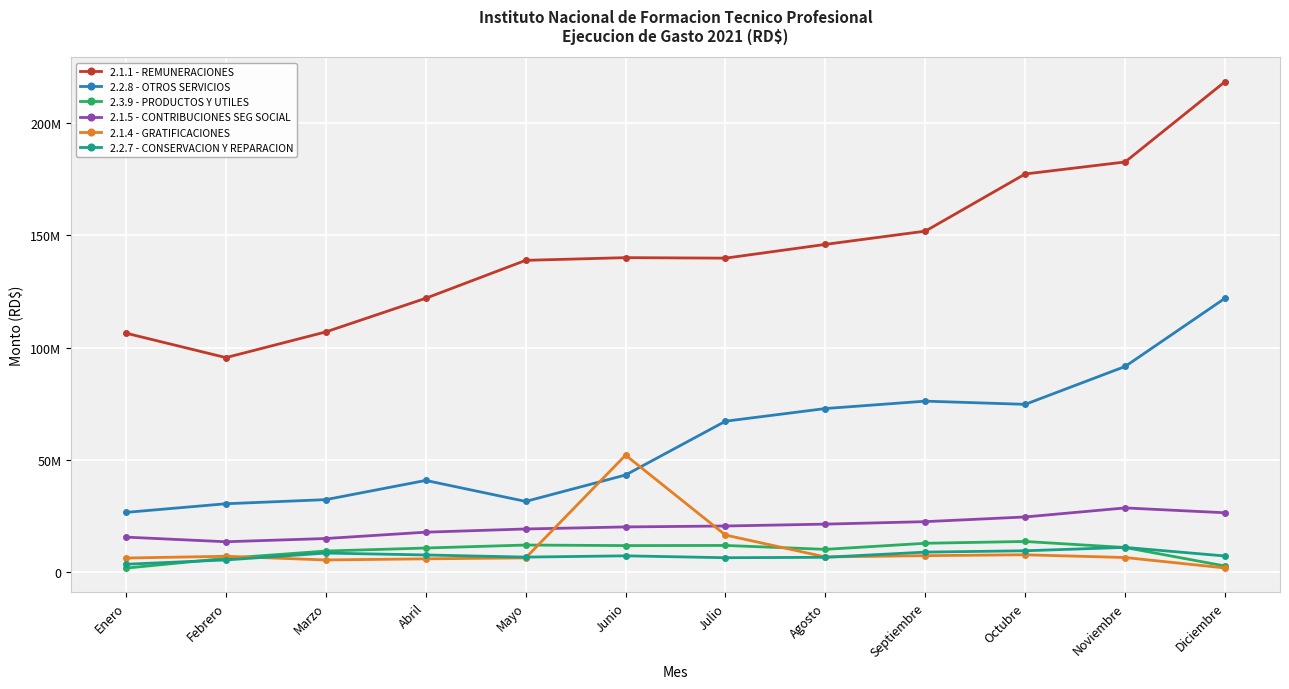

At which category is the sum across all series the highest?

Diciembre